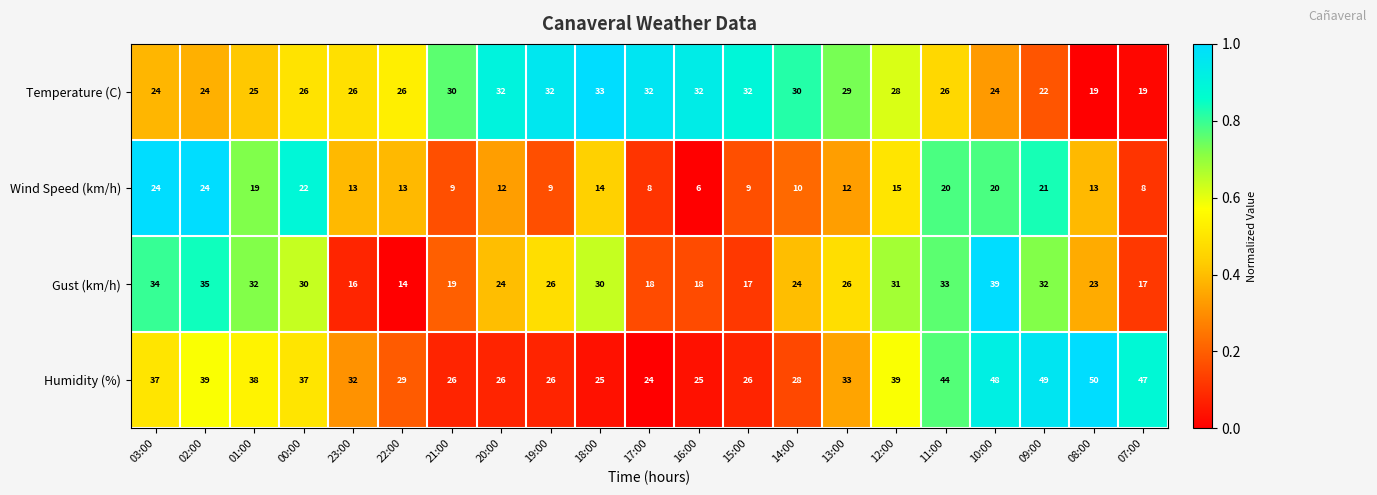

Which series has the largest total across all categories?

Humidity (%)